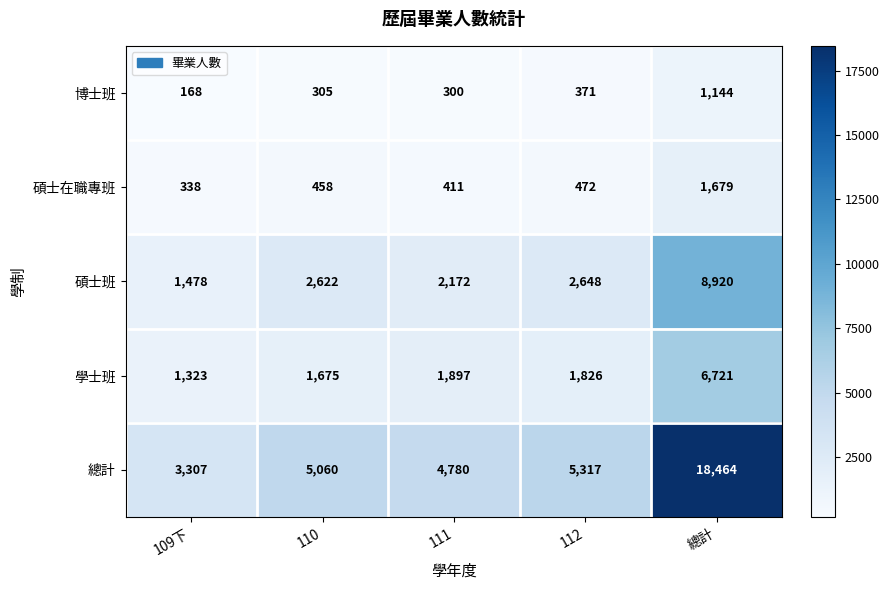

The value of 博士班 at 109下 is 45. True or false?

False